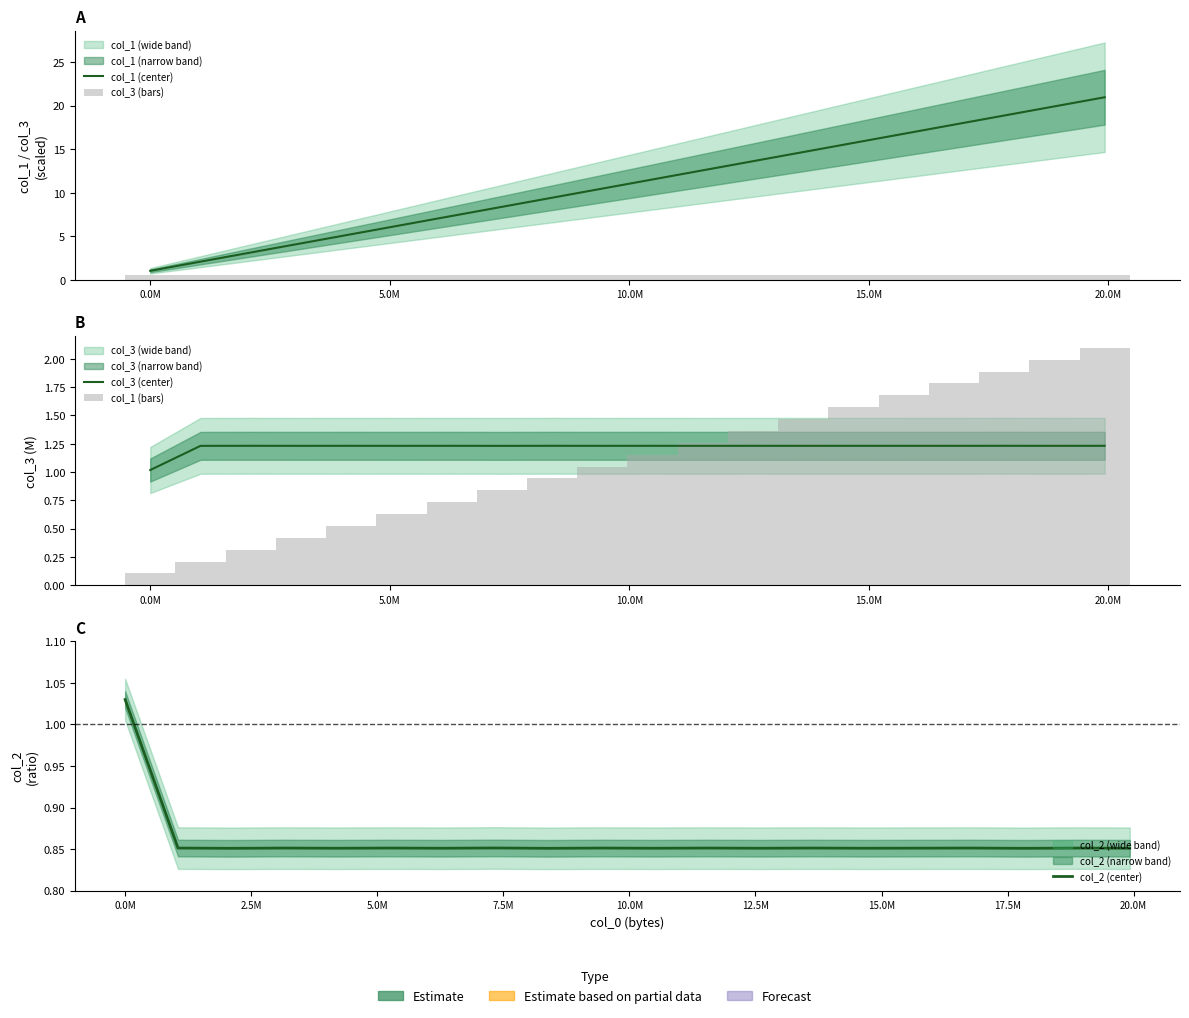

What is the spread (max minus min) of values at 10.0M?

3.8